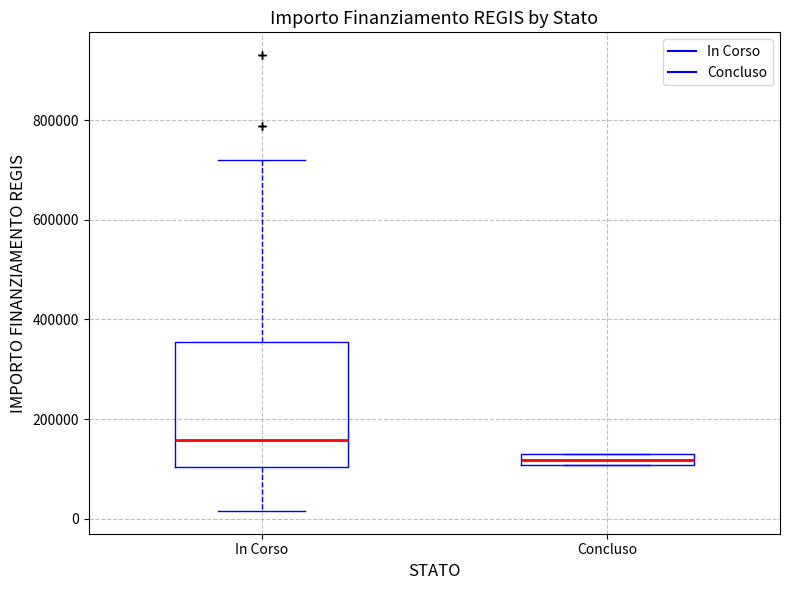

Which box is the tallest, from its lower edge to its upper edge?

In Corso